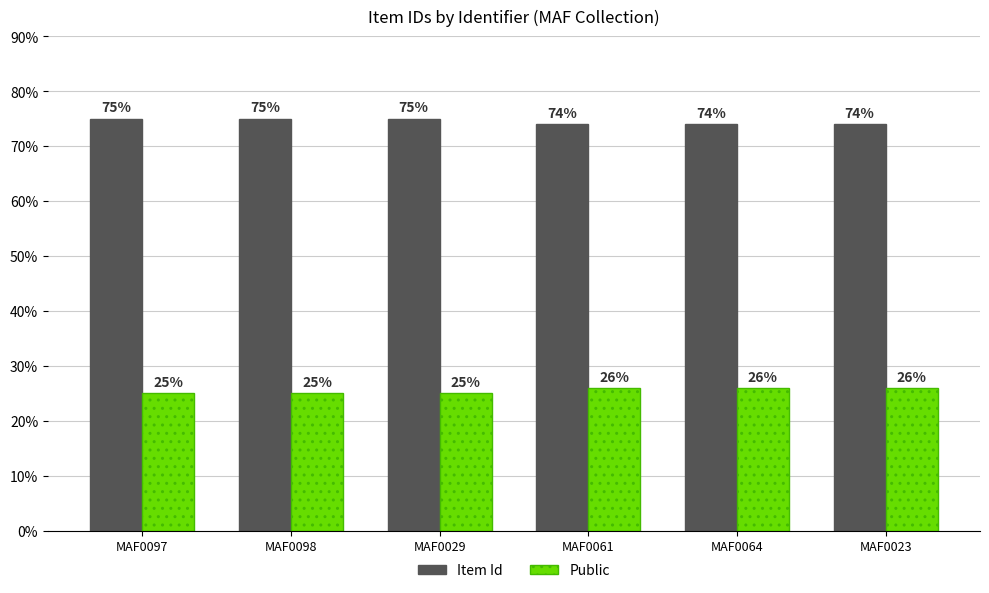

The Public series shows 12 at MAF0023. True or false?

False